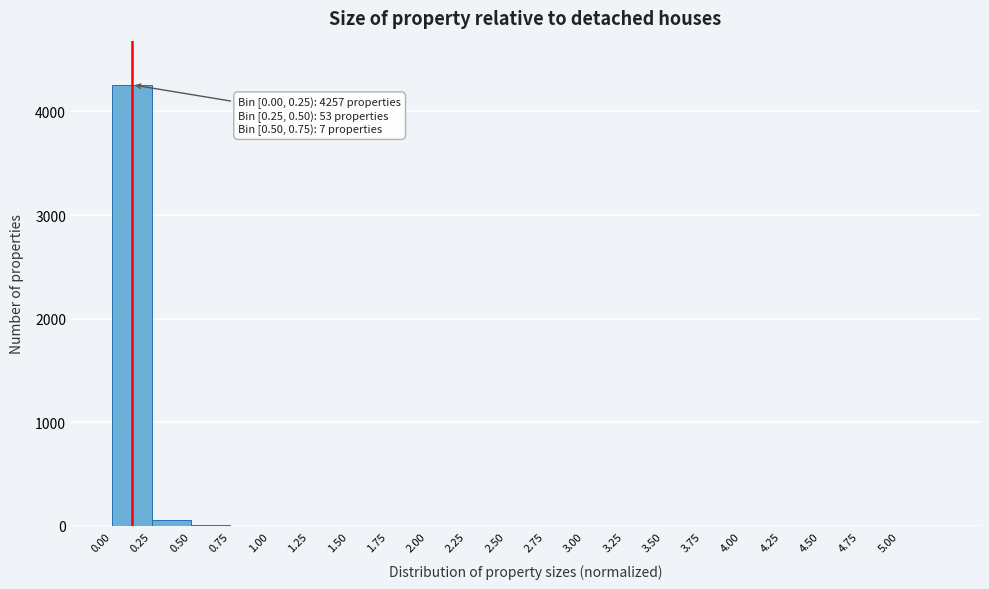

Which range on the x-axis has the tallest bar?

0.00 to 0.25